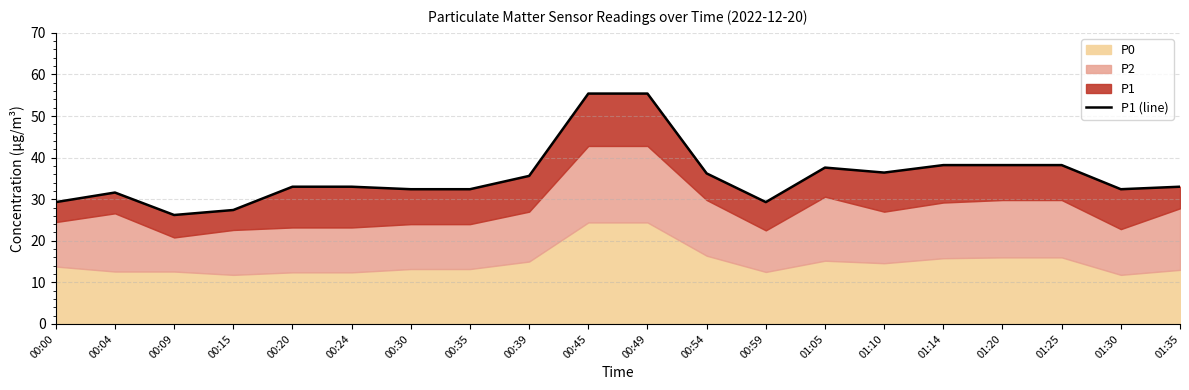

The chart shows a value of 36.2 at 00:54. True or false?

True